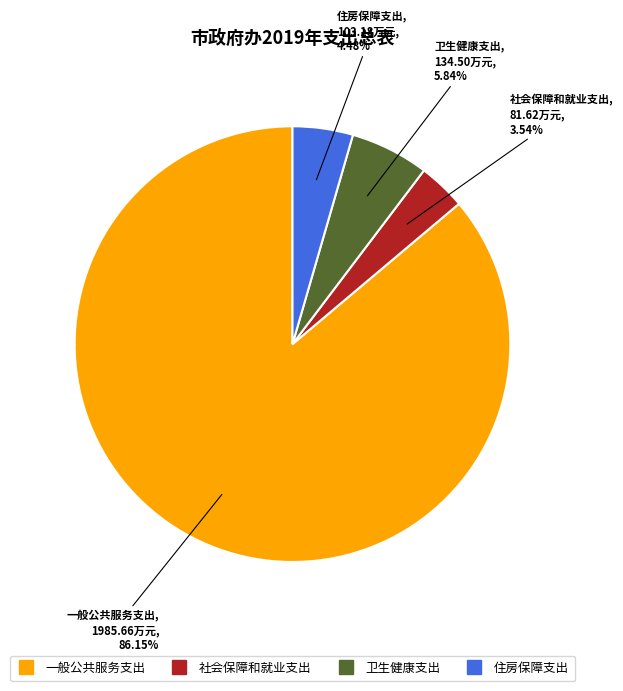

To the nearest percent, what portion does 住房保障支出 represent?

4%